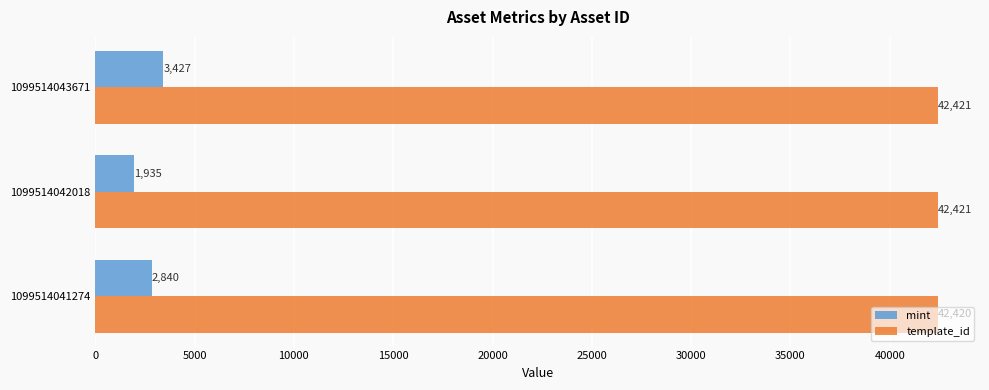

Which series has the widest spread of values?

mint